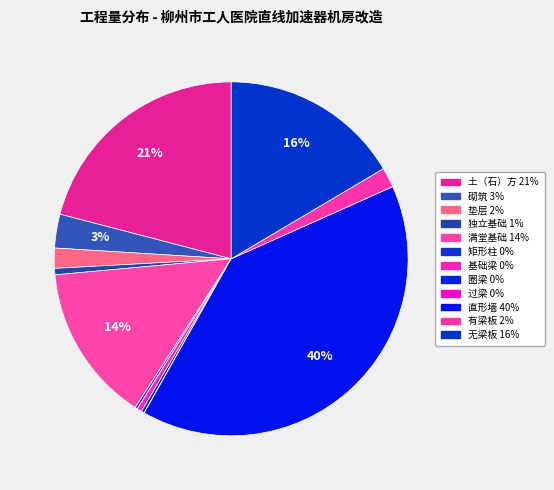

Which category has the biggest portion of the pie?

直形墙